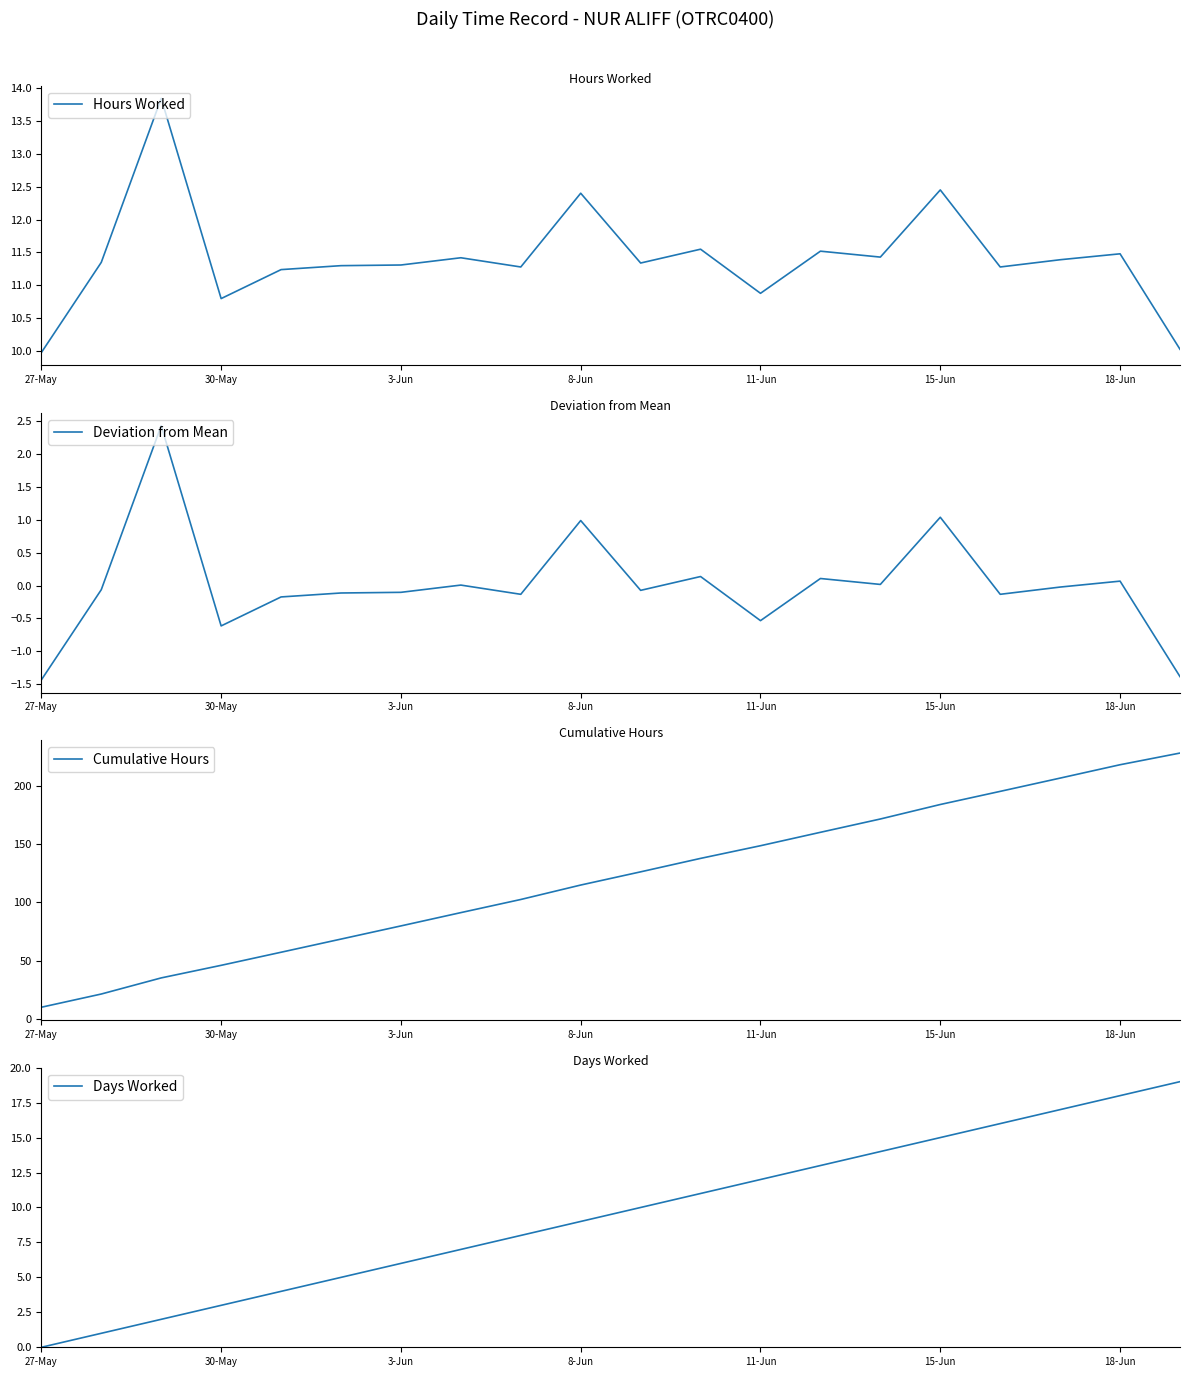

Which label corresponds to the smallest value in the chart?

27-May